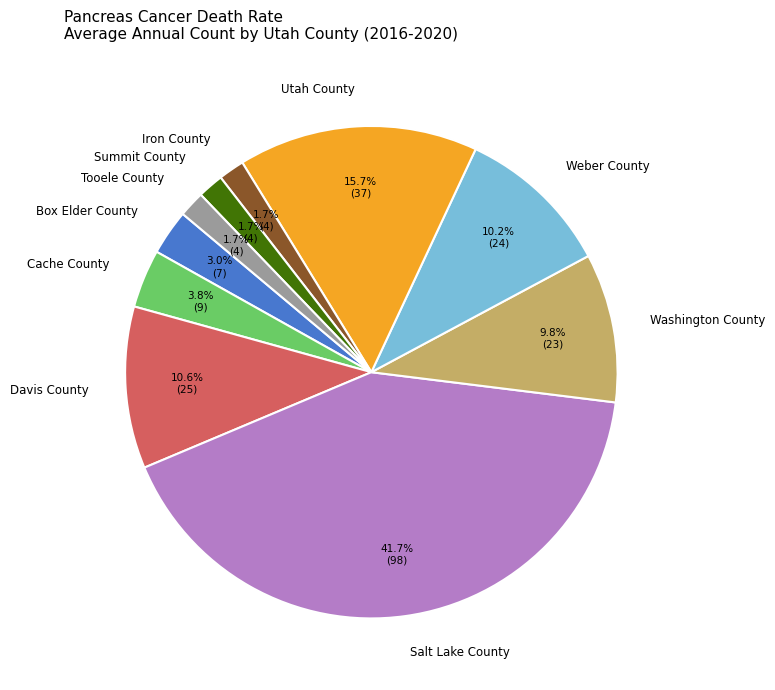

Approximately how many times larger is the value at Washington County compared to Utah County?

0.6